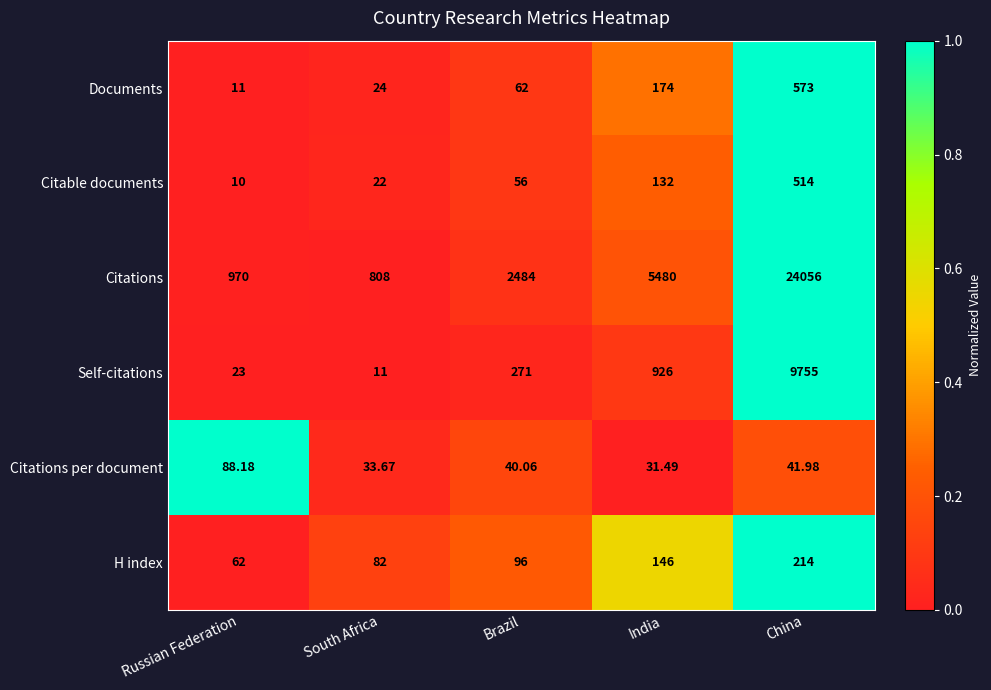

Between Brazil and India, which series saw the biggest shift?

Citations